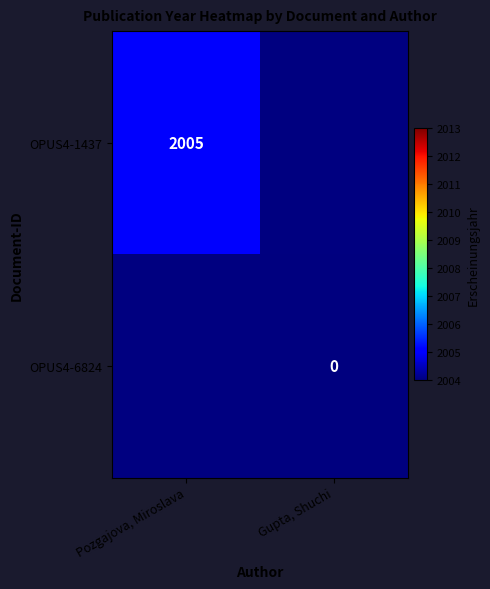

The OPUS4-1437 series shows 1334 at Pozgajova, Miroslava. True or false?

False